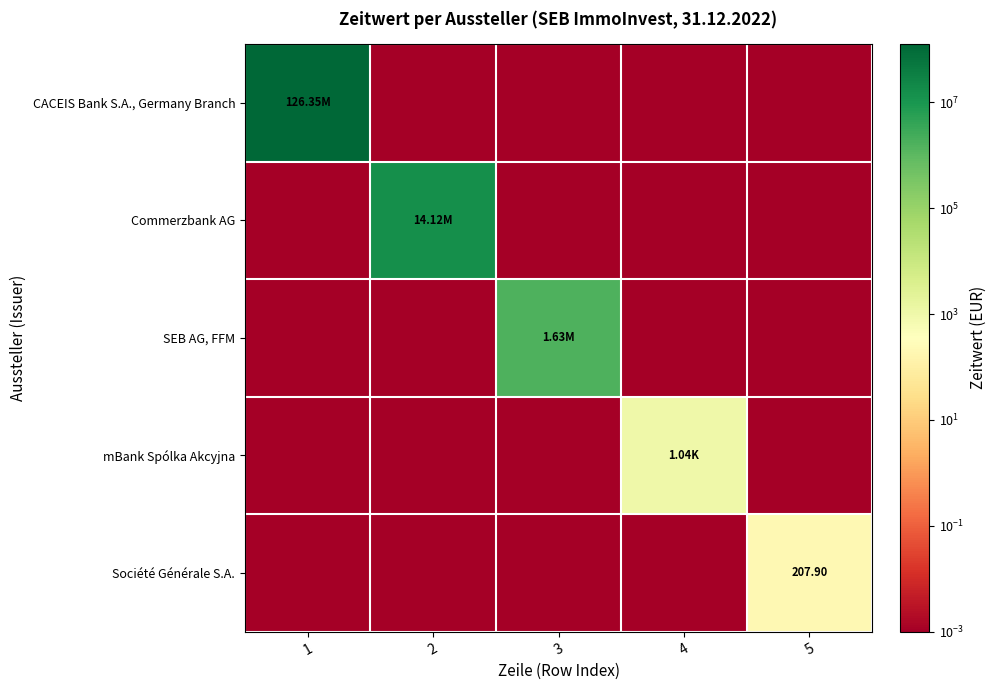

Which has a higher value, 2 or 3?

2